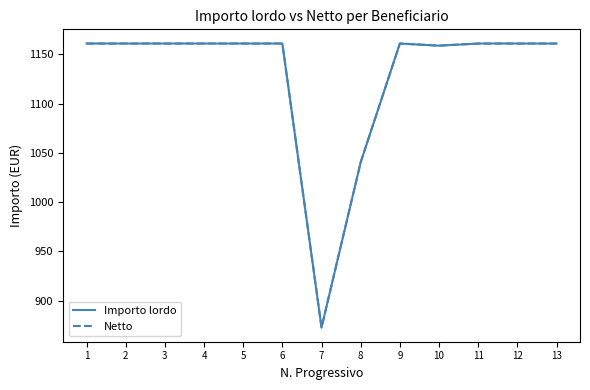

Which series has the widest spread of values?

Importo lordo